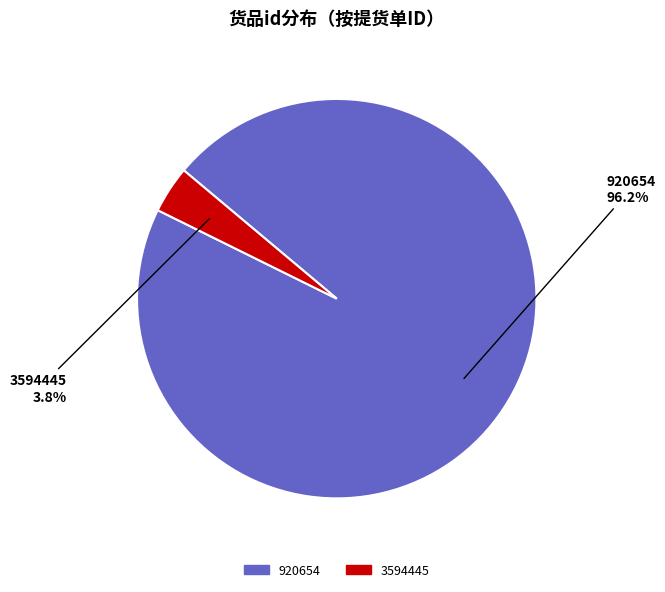

Which slice is the smallest?

3594445